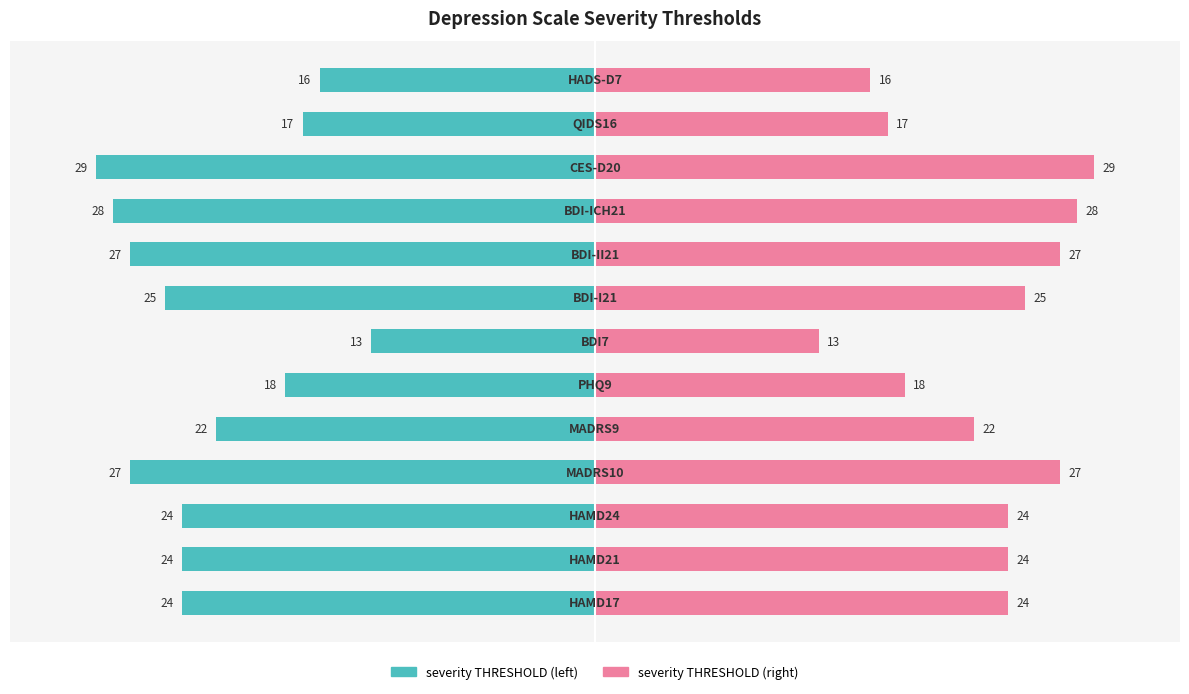

What are all the series names shown in the legend?

severity THRESHOLD (left), severity THRESHOLD (right)